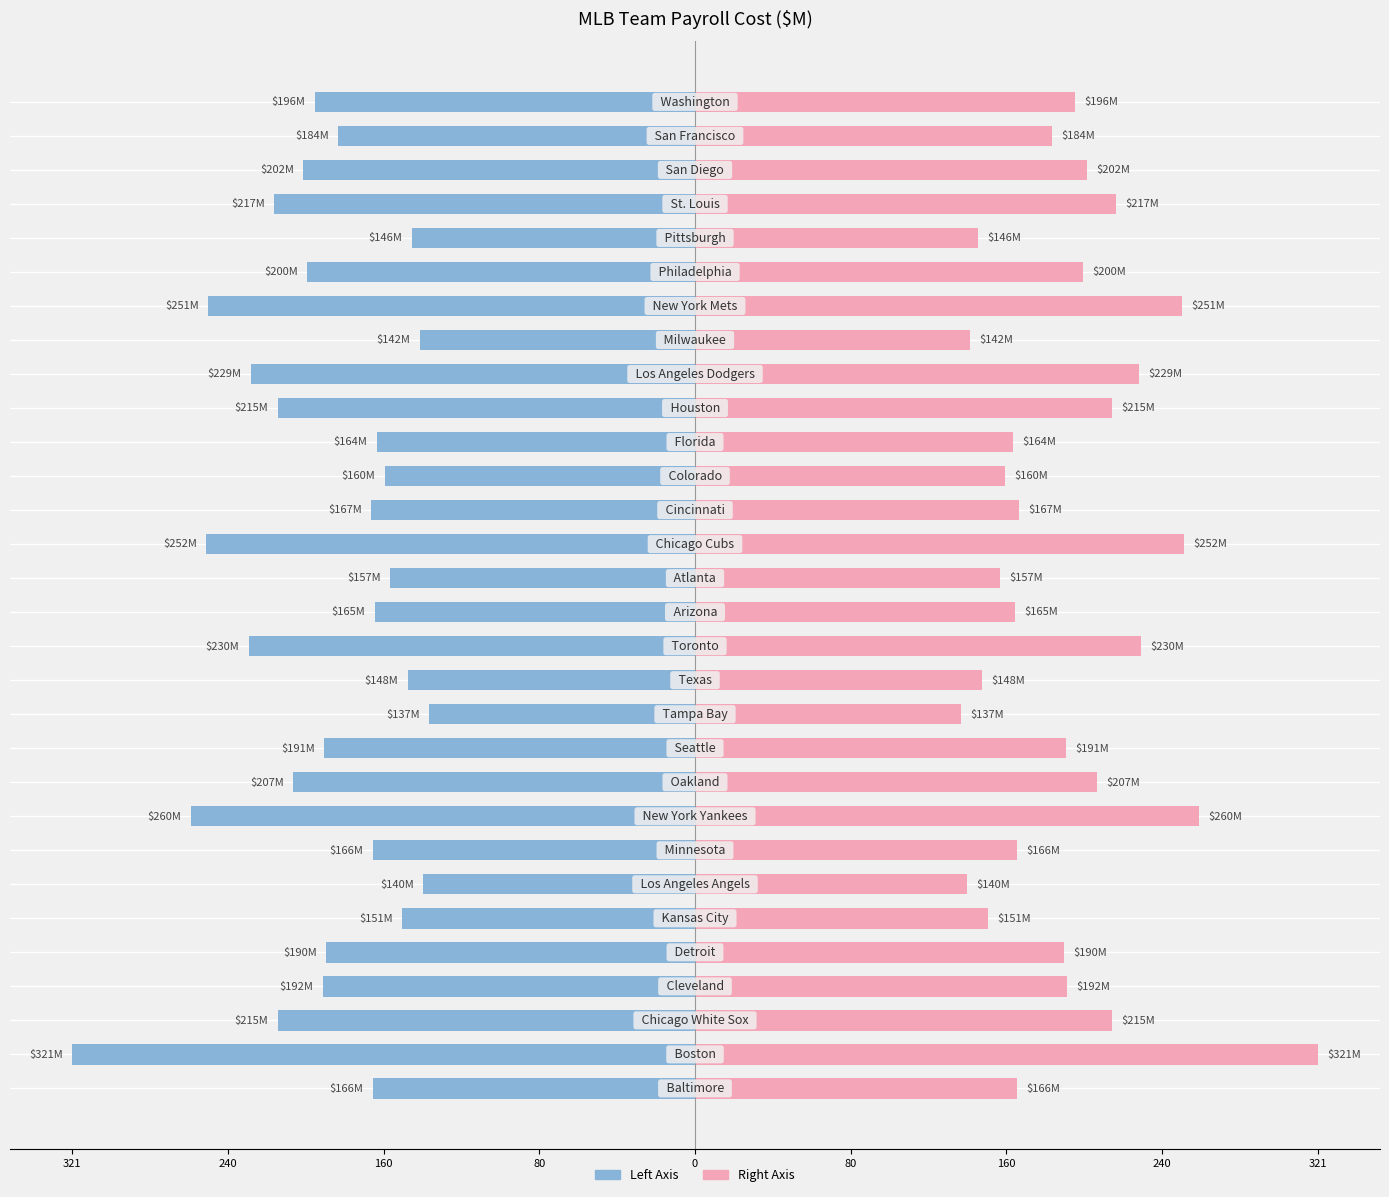

Rank the series at 321 from lowest to highest value.

Cost($) Left, Cost($) Right